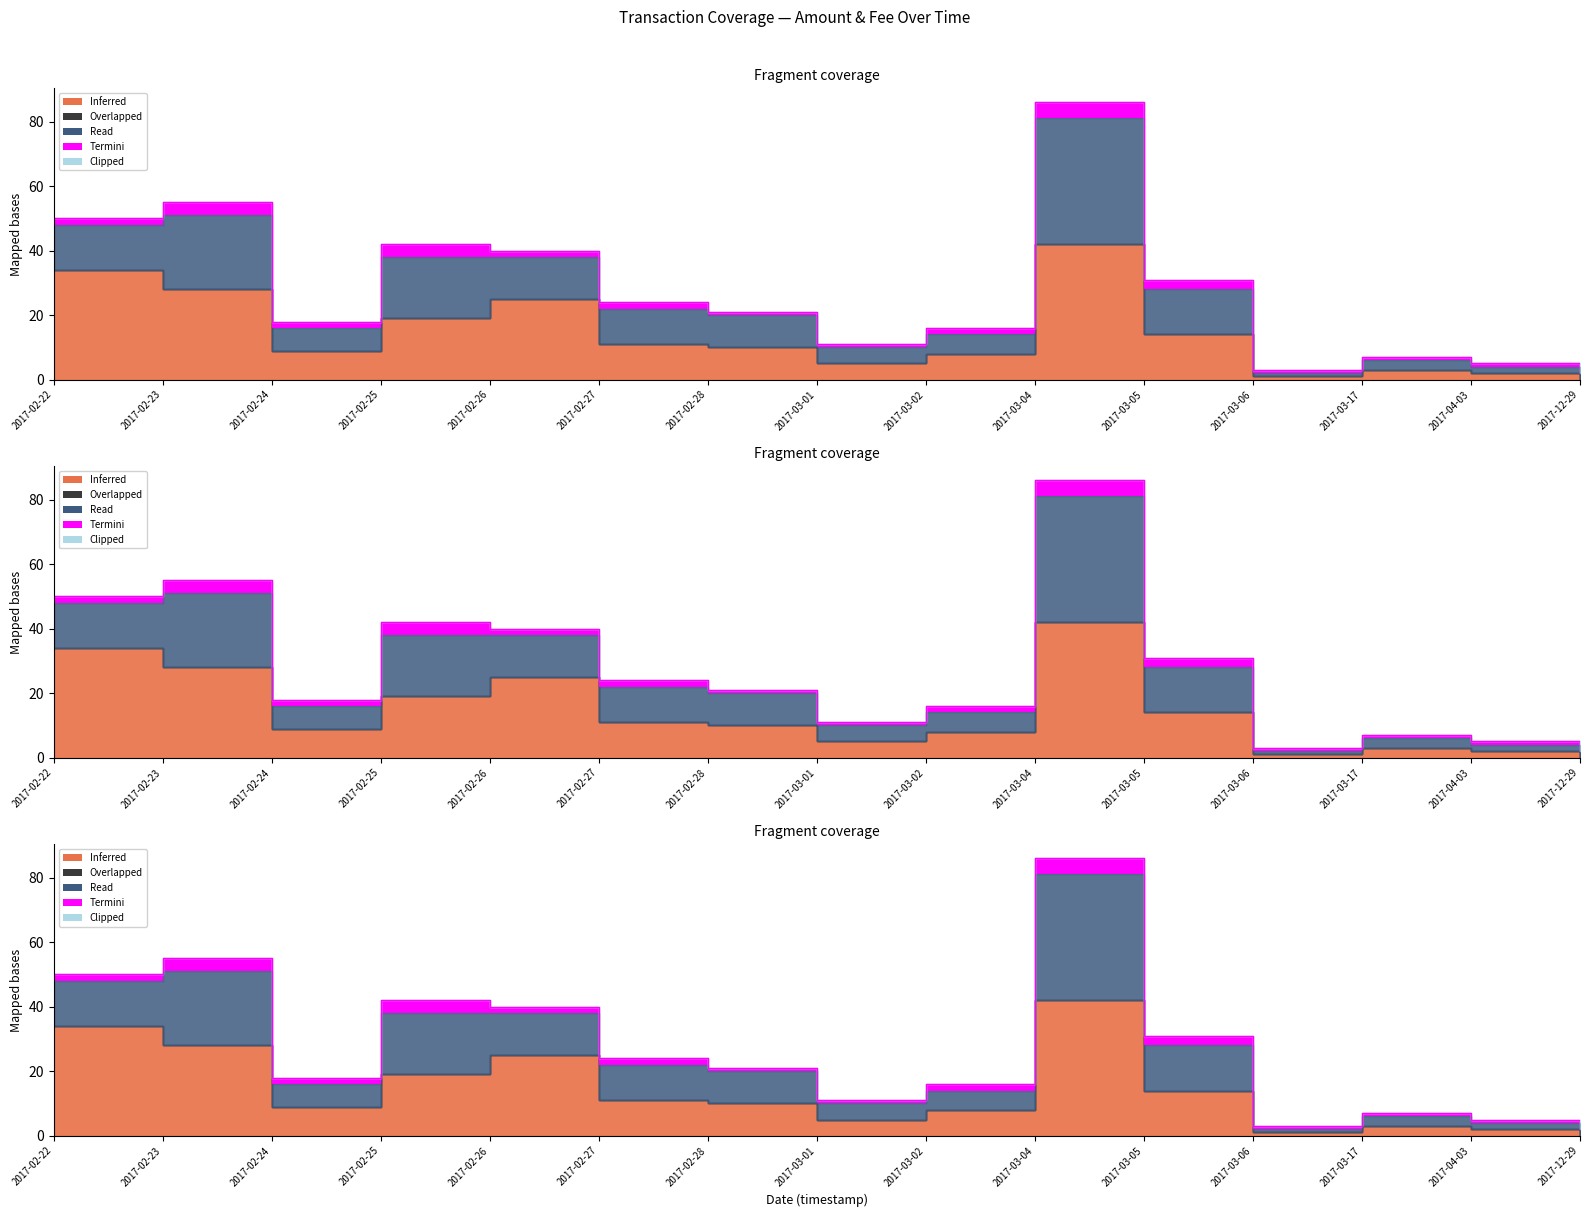

What is the total value across all series at 2017-02-22?

50